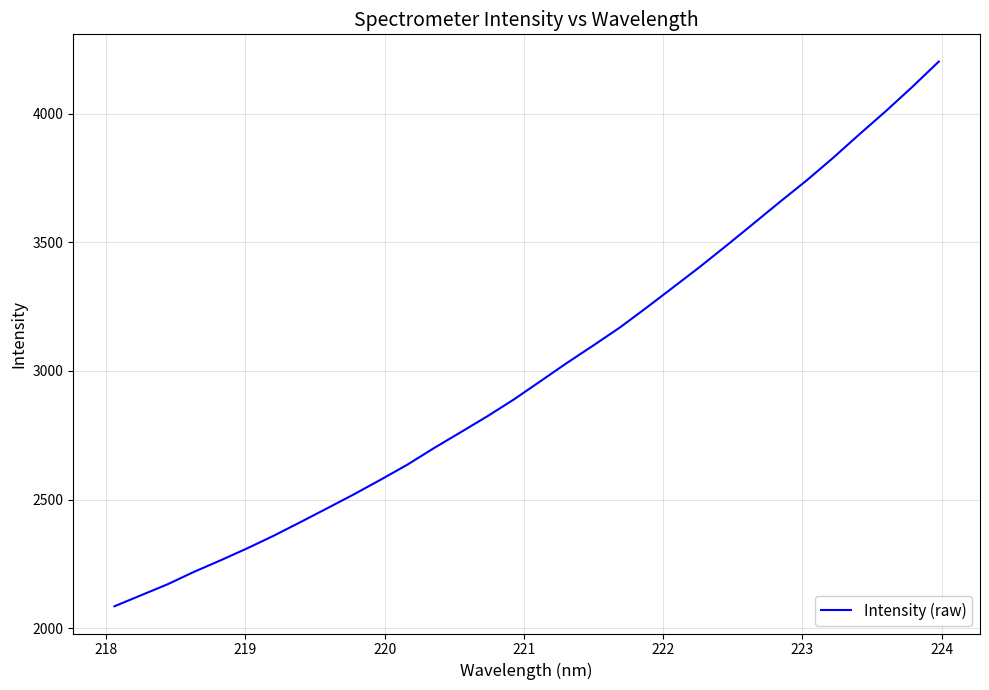

What is the difference between the maximum and minimum values?

2118.6